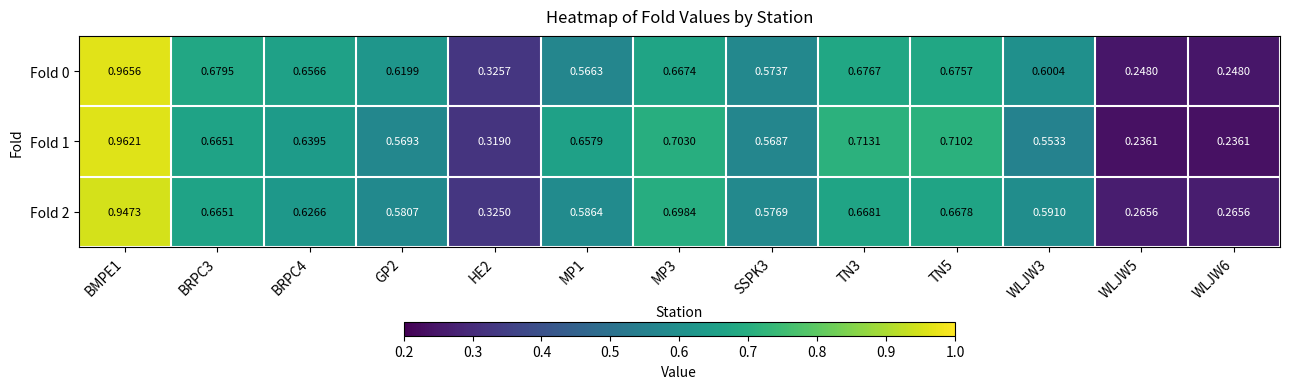

Is the value of Fold 1 at GP2 greater than the value of Fold 2 at MP3?

No